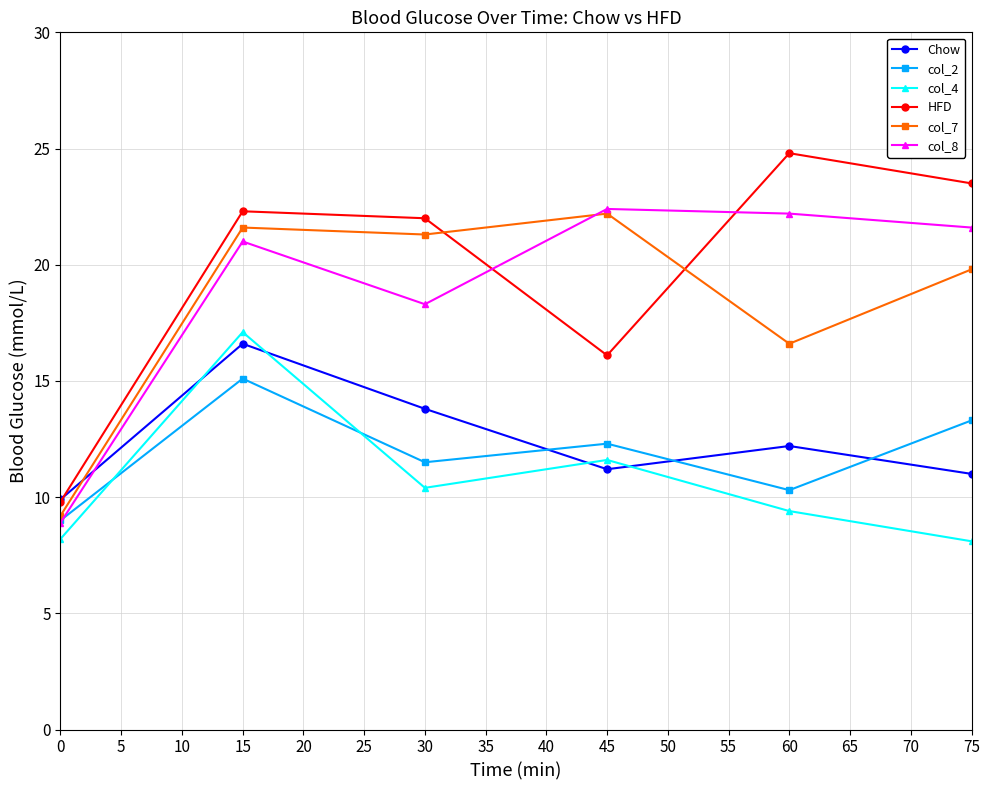

The HFD series shows 22.3 at 15. True or false?

True